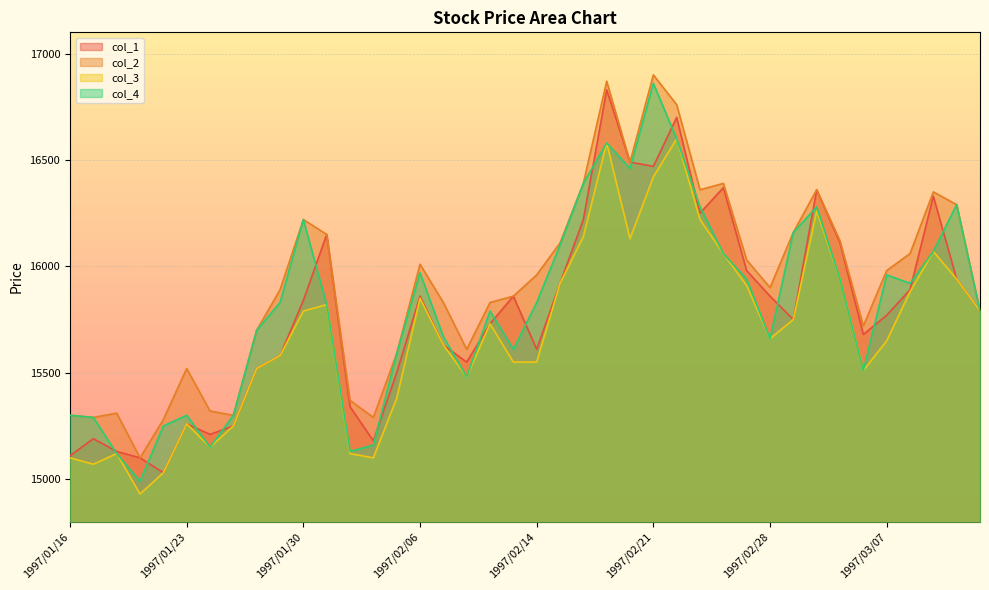

Where is the first local minimum for col_3?

1997/01/17